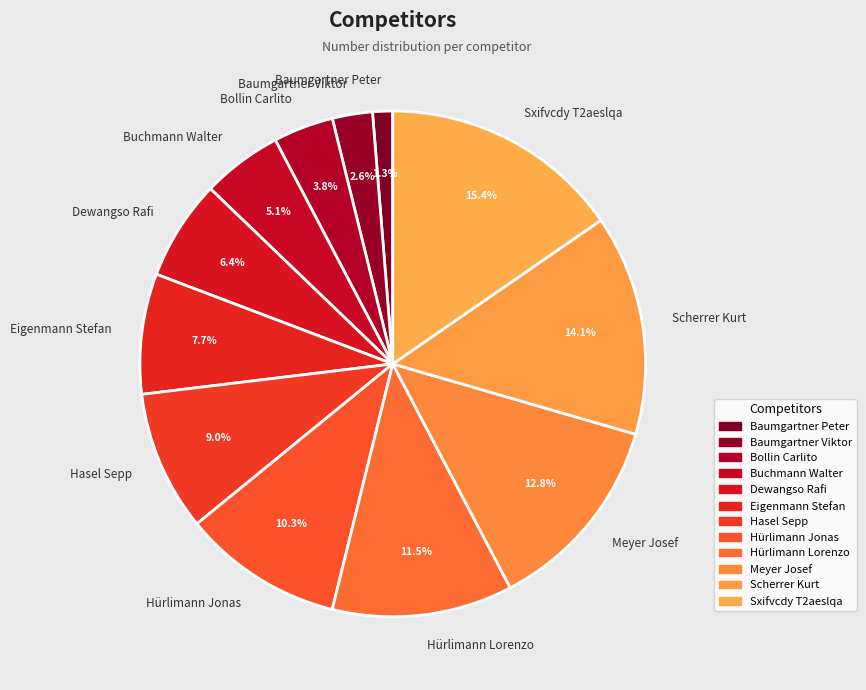

Does any single category account for the majority?

No